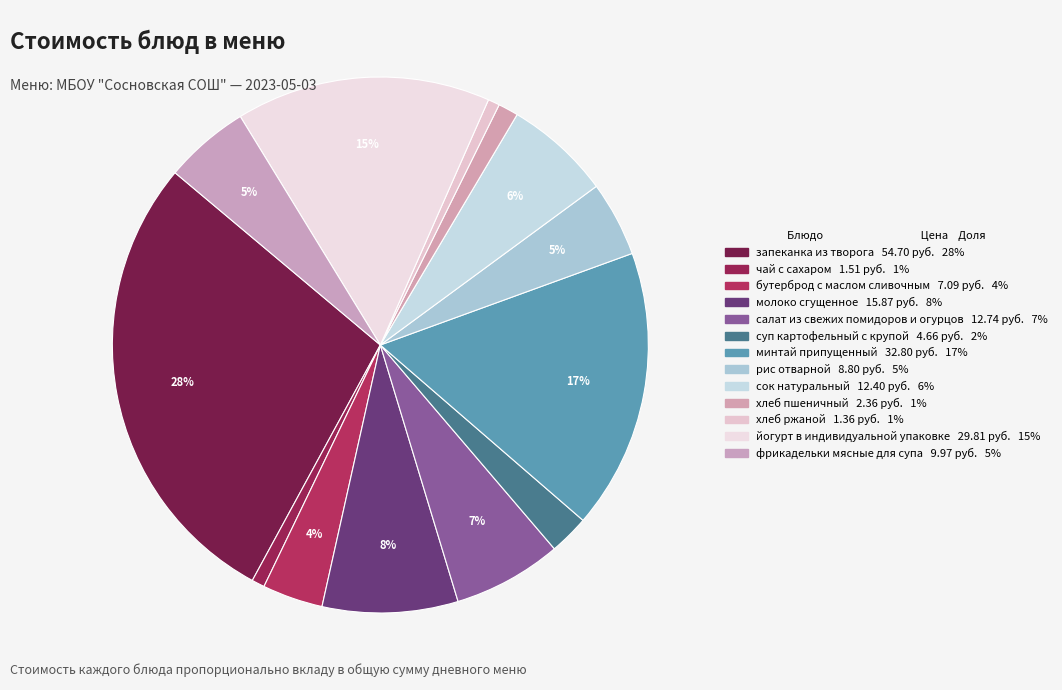

How many slices are in this pie chart?

13